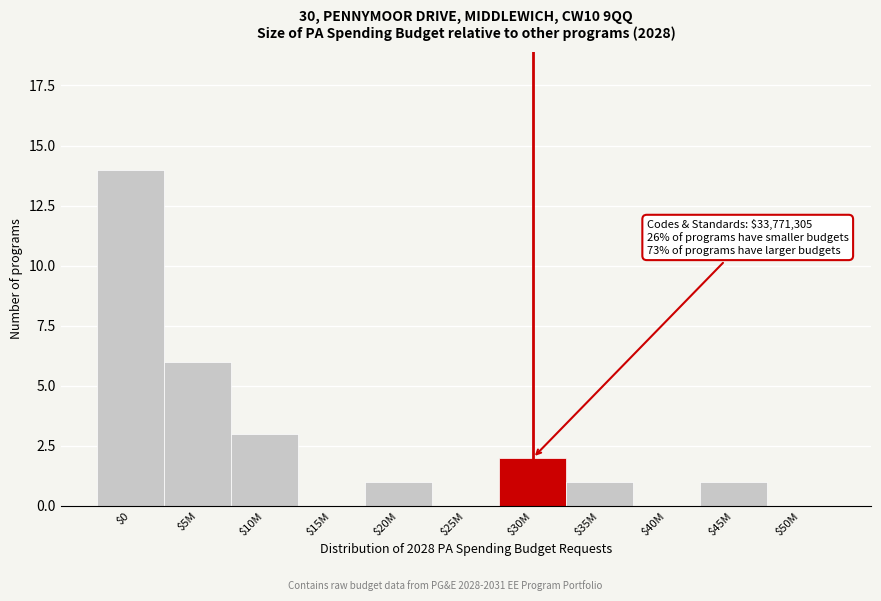

True or false: the data shows -6 at $40M.

False